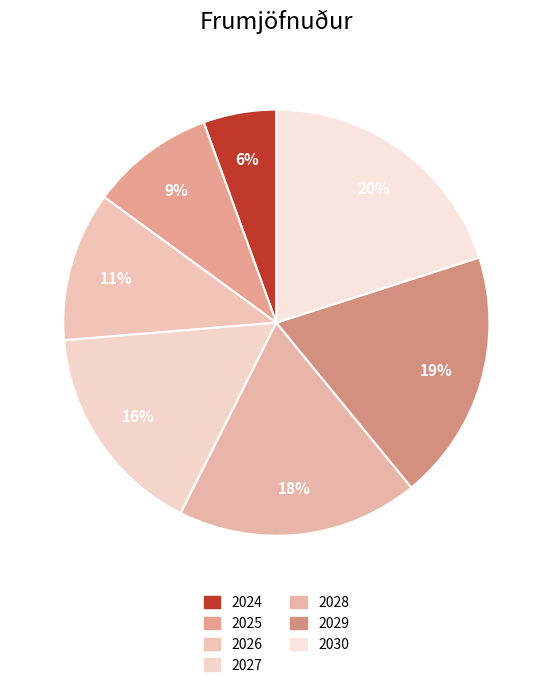

Count the number of slices in the pie.

7